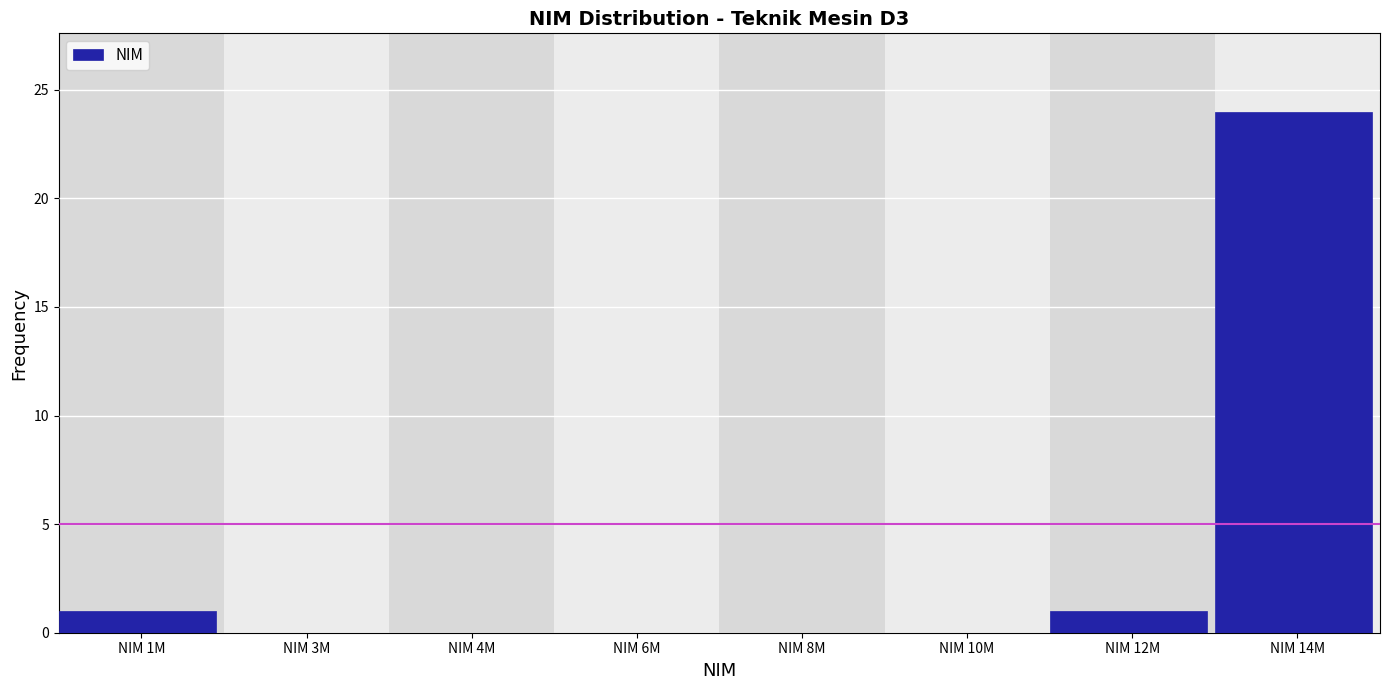

Reading left to right, transcribe all the data shown in this chart.

NIM 1M=1	NIM 3M=0	NIM 4M=0	NIM 6M=0	NIM 8M=0	NIM 10M=0	NIM 12M=1	NIM 14M=24